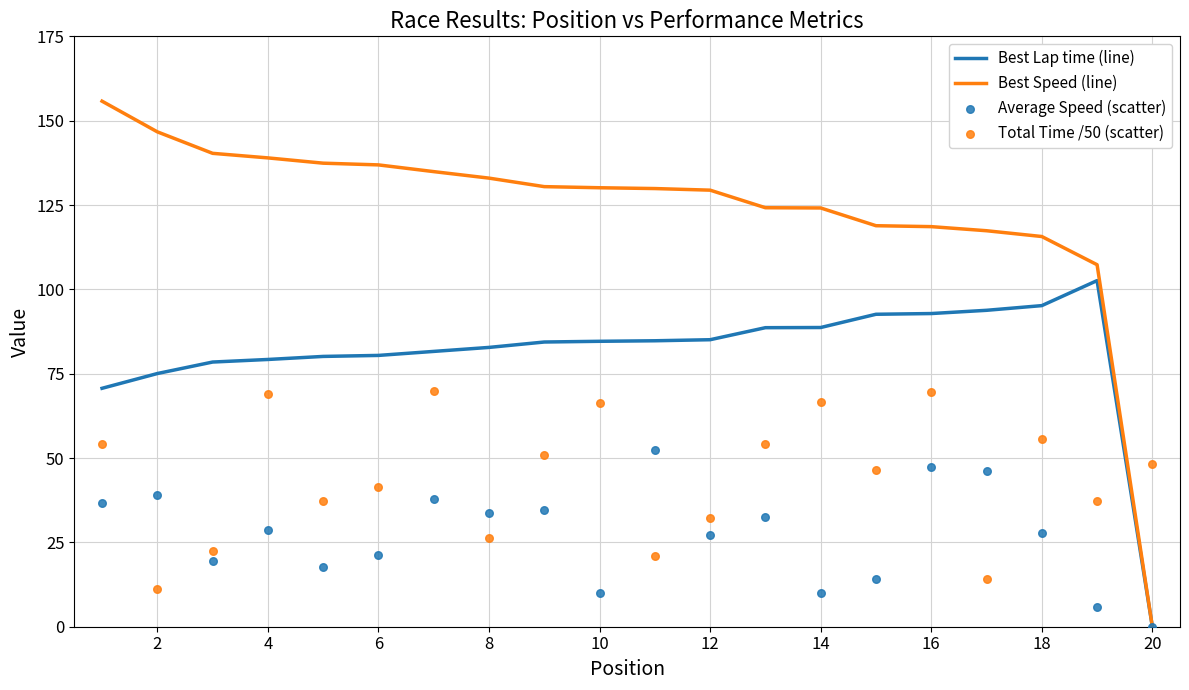

Which series has the largest Y range (max minus min)?

Best Speed (line)